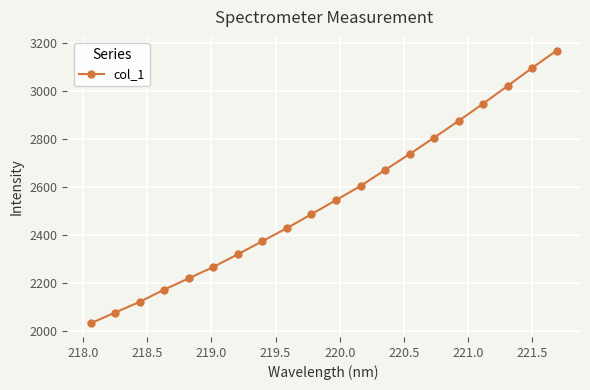

What is the smallest value displayed?

2031.8